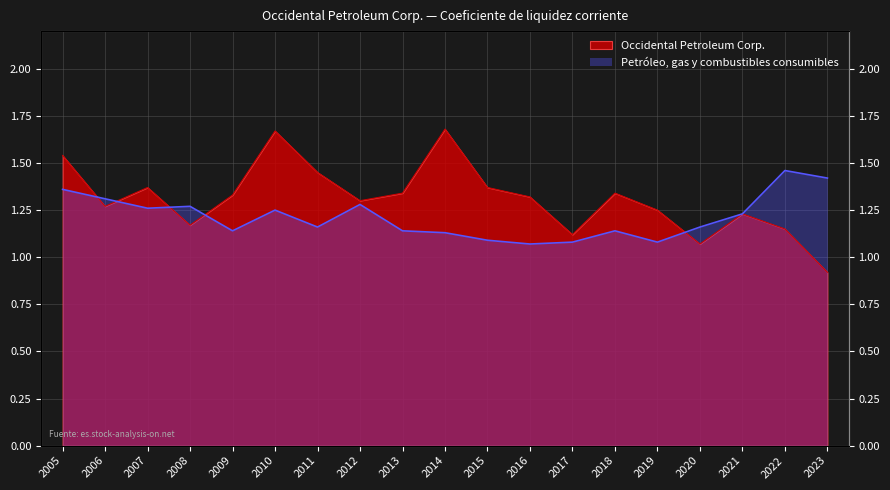

What is the sum of all Petróleo, gas y combustibles consumibles values?

23.0